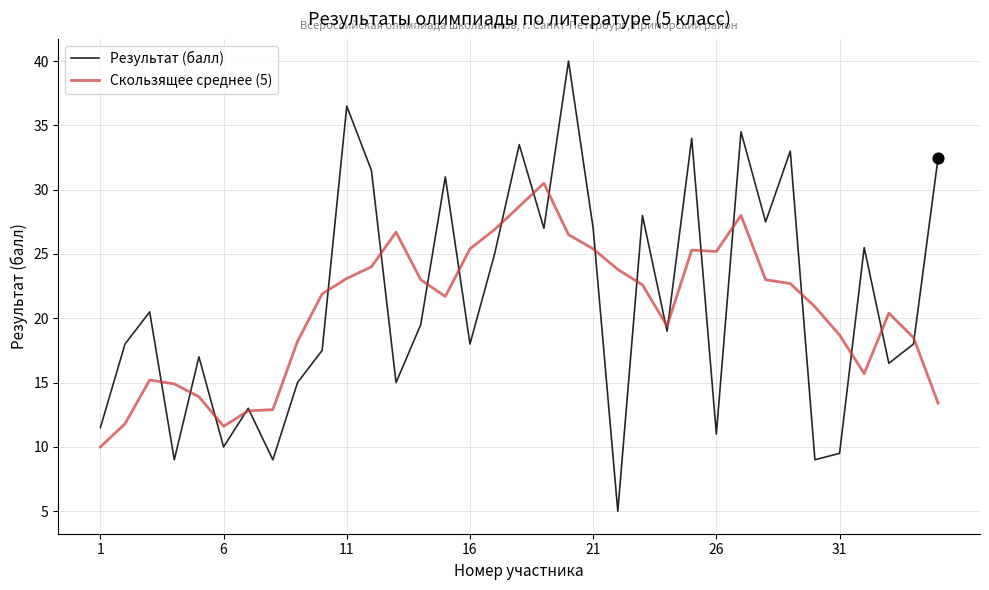

List the series in order of their peak value, highest first.

Результат (балл), Скользящее среднее (5)